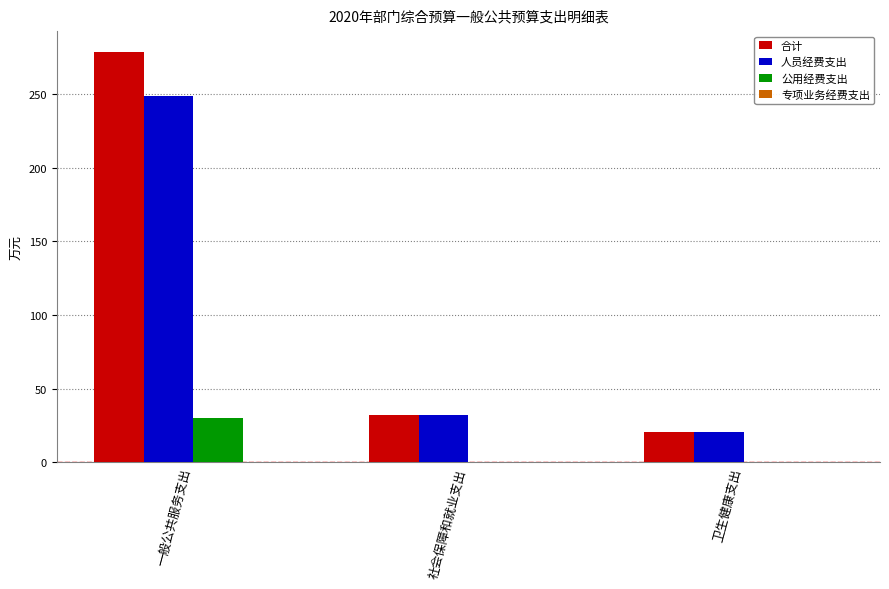

Reading left to right, transcribe all the data shown in this chart.

合计: 一般公共服务支出=278.9	社会保障和就业支出=31.9	卫生健康支出=20.3
人员经费支出: 一般公共服务支出=248.9	社会保障和就业支出=31.9	卫生健康支出=20.3
公用经费支出: 一般公共服务支出=30.0	社会保障和就业支出=0.0	卫生健康支出=0.0